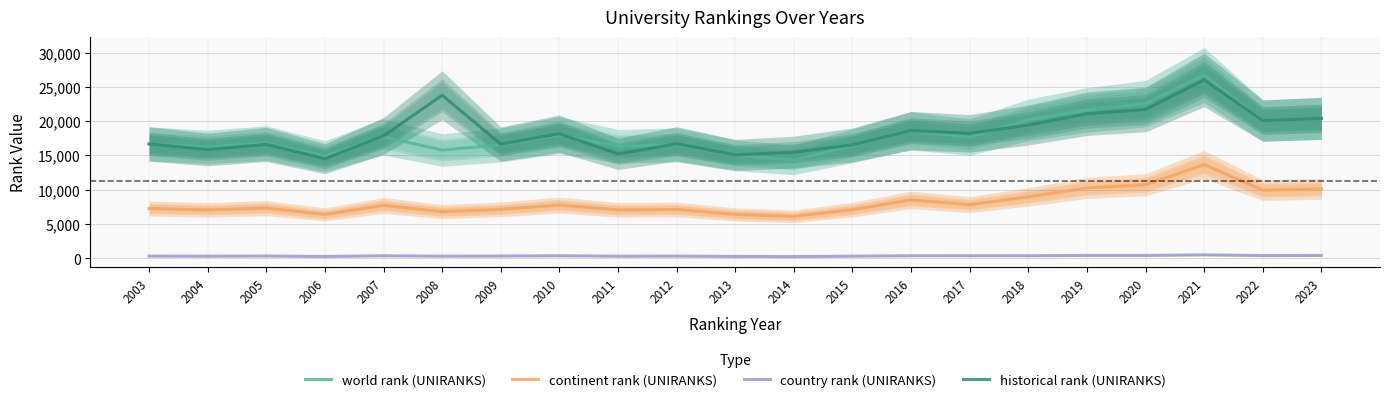

What is the sum of the world rank (UNIRANKS) values at 2018 and 2017?

37863.0